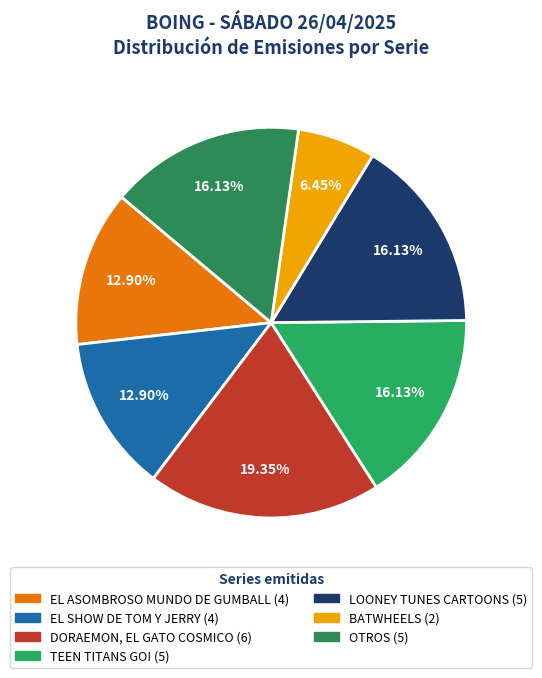

Is the sum of OTROS and BATWHEELS greater than half?

No